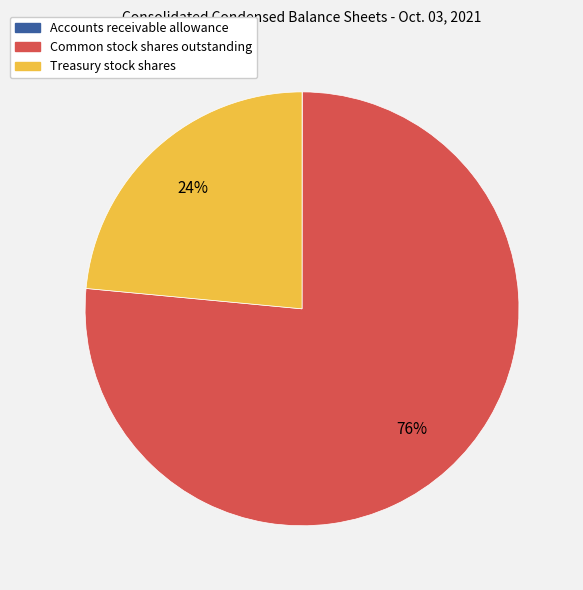

Is the sum of Common stock shares outstanding and Treasury stock shares greater than half?

Yes